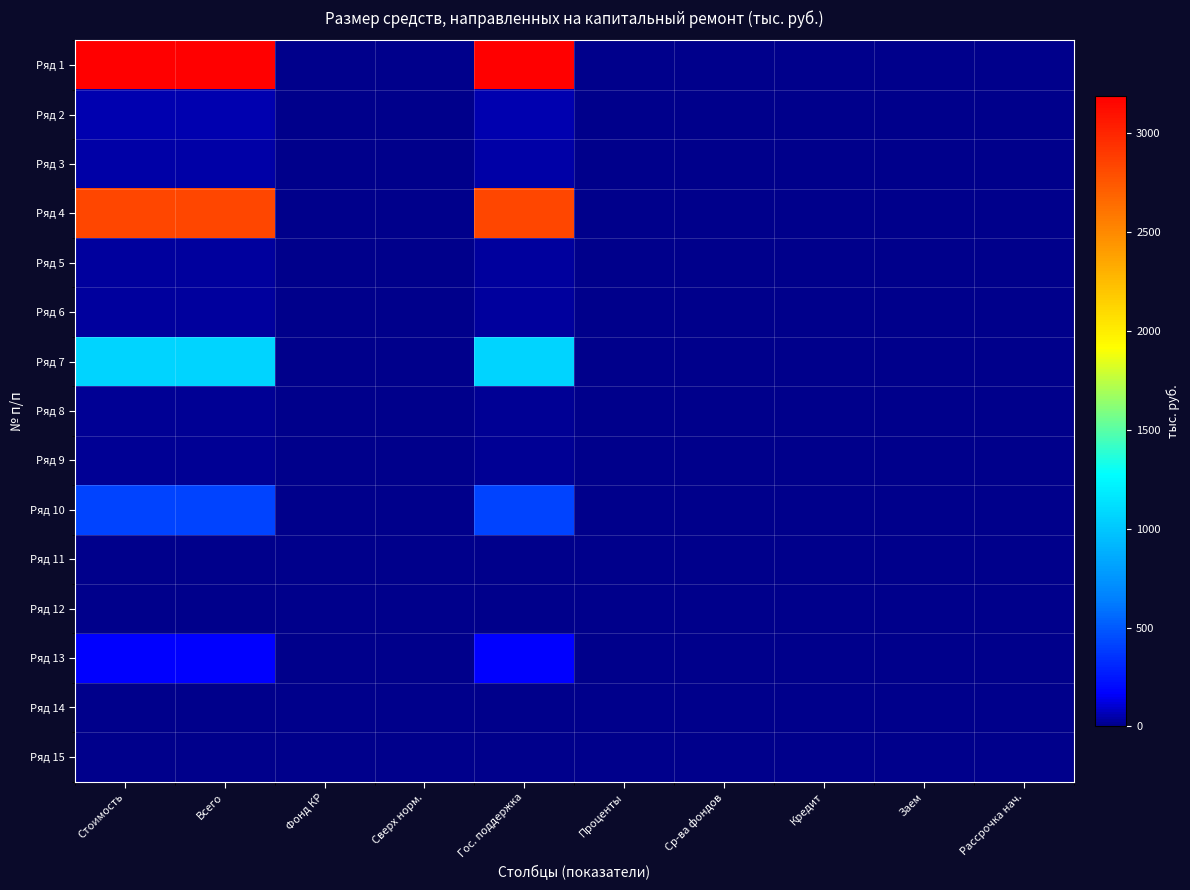

Between Стоимость and Кредит, which is larger?

Стоимость